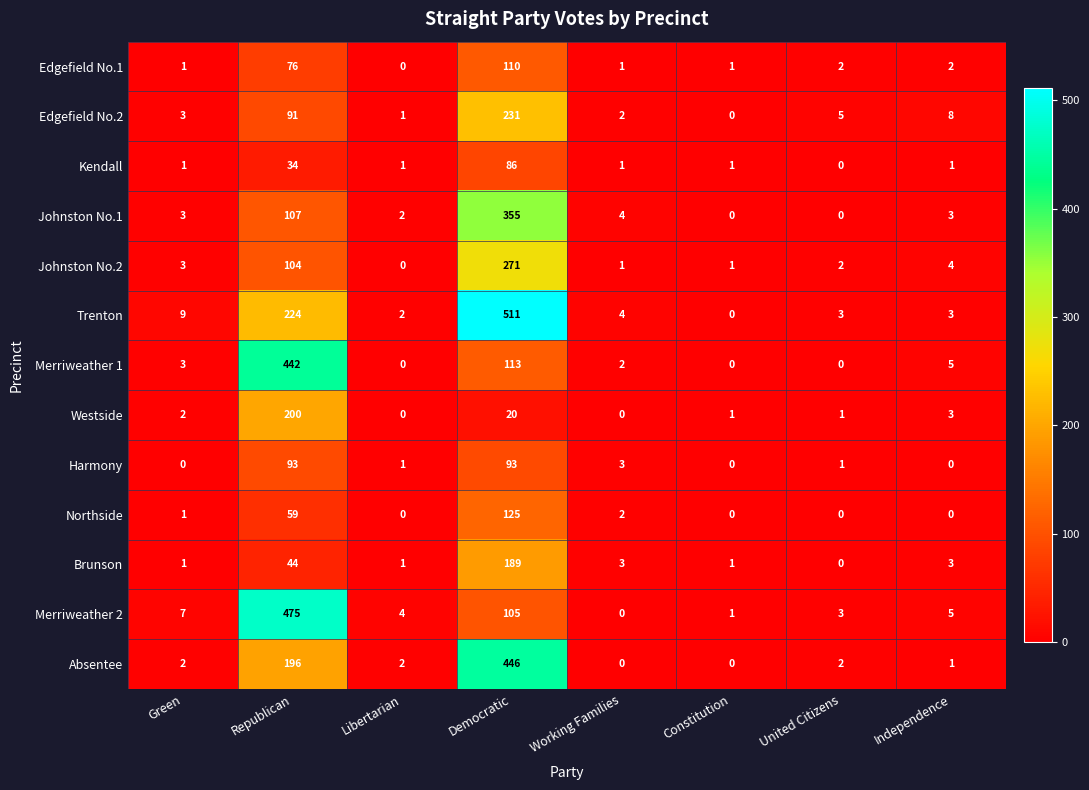

How many categories are shown in the chart?

8